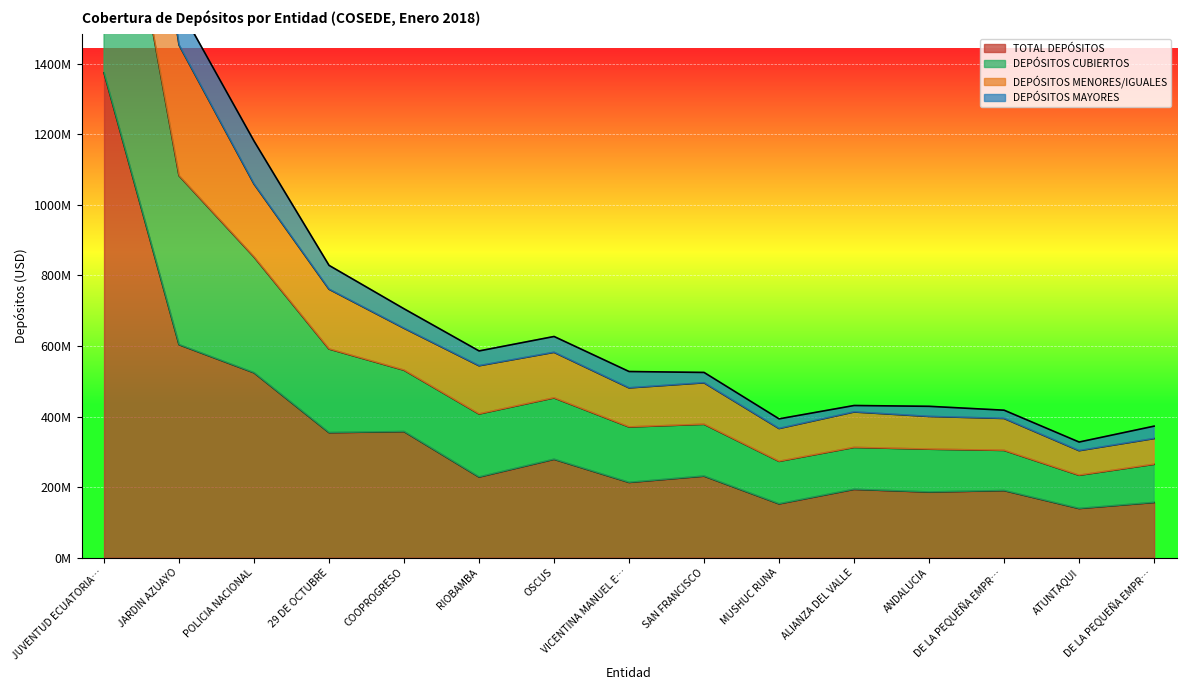

What is the greatest value displayed?

3131446639.9